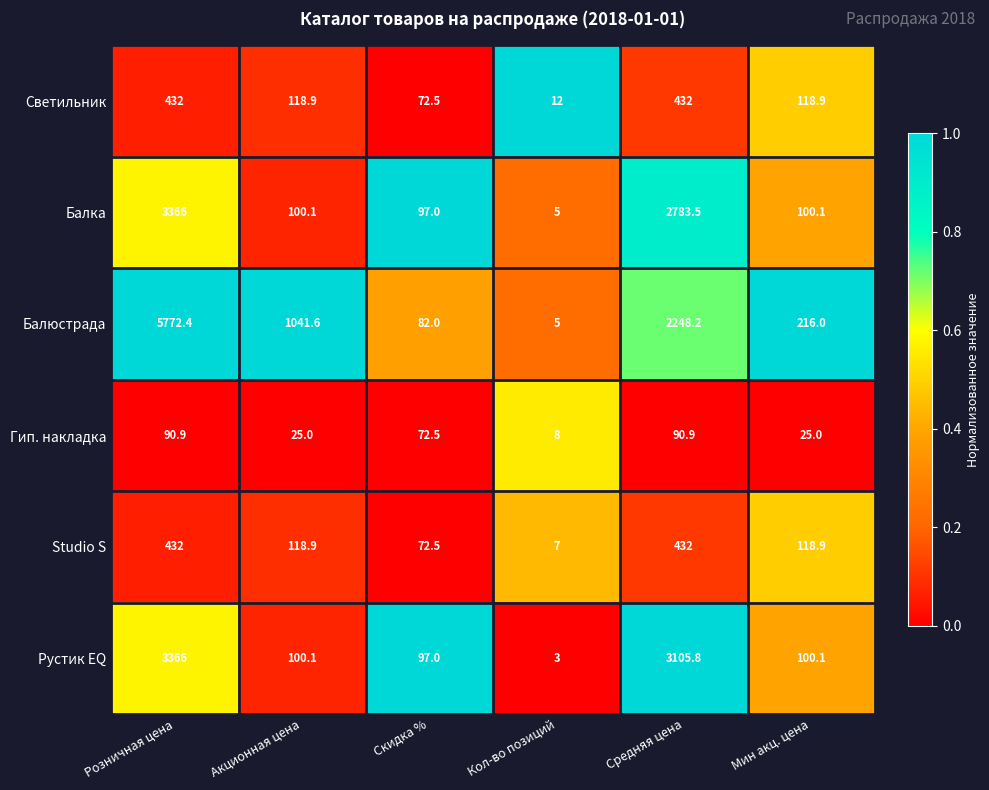

At which label does Светильник first exceed 118?

Розничная цена